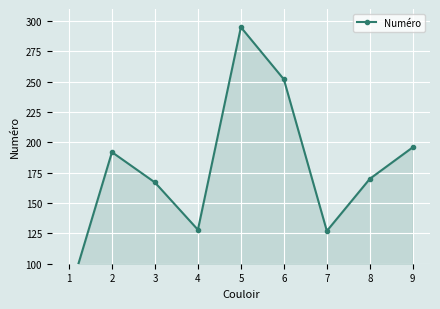

Where does the data first go above 170?

2